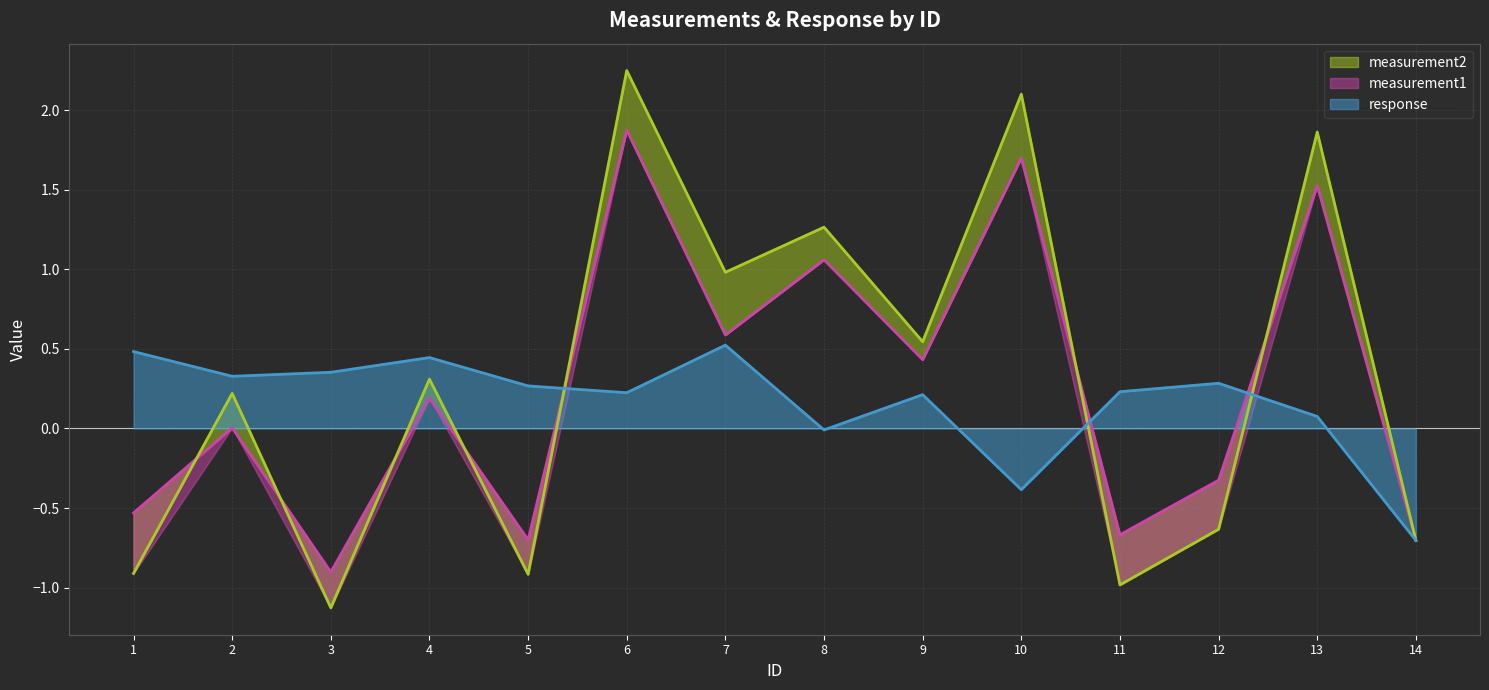

What is the total value across all series at 12?

-0.7